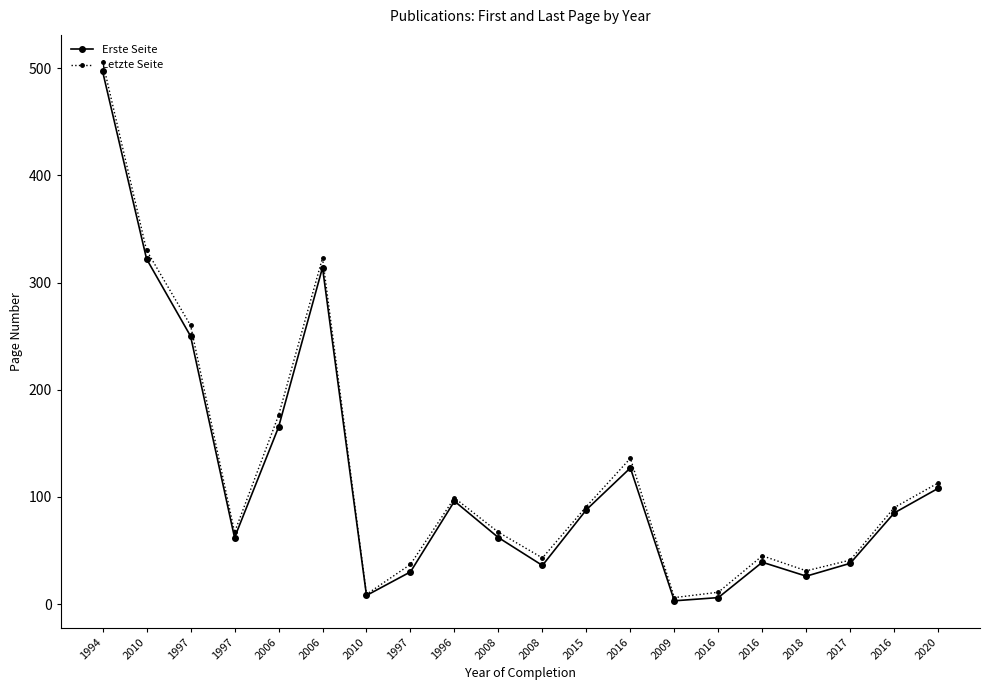

What is the difference between the second highest and second lowest values in the Letzte Seite series?

321